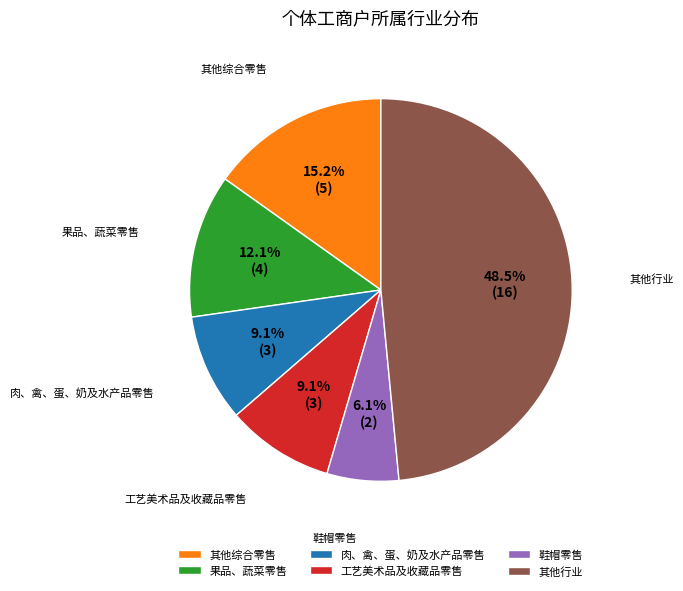

How many segments does this pie chart have?

6